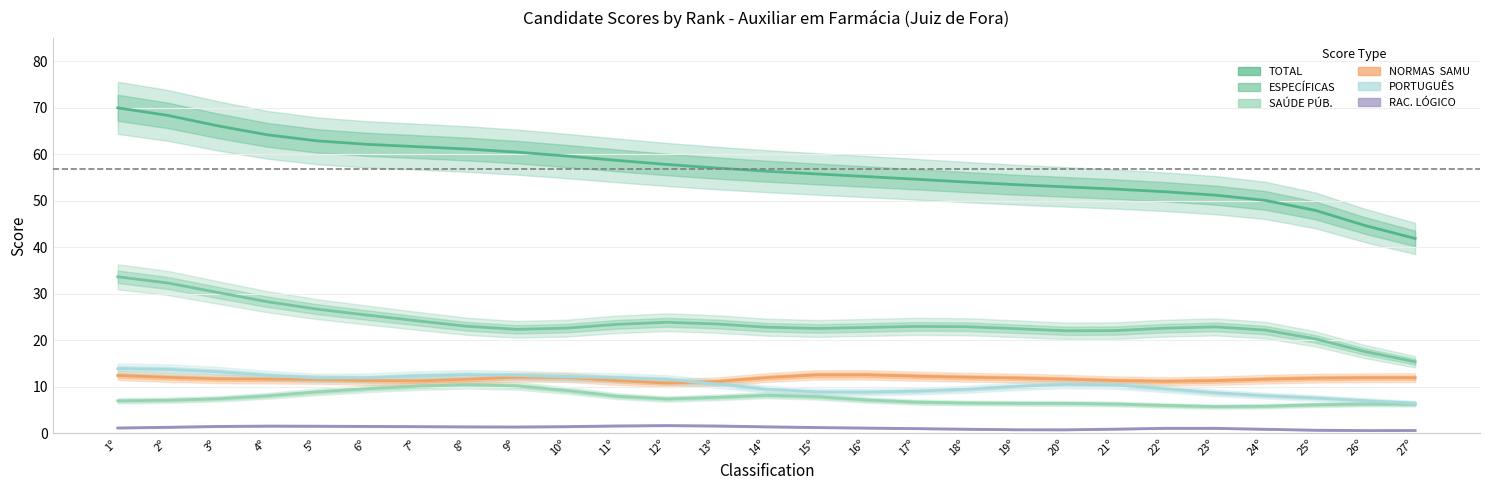

True or false: PORTUGUÊS and TOTAL cross at least once.

False